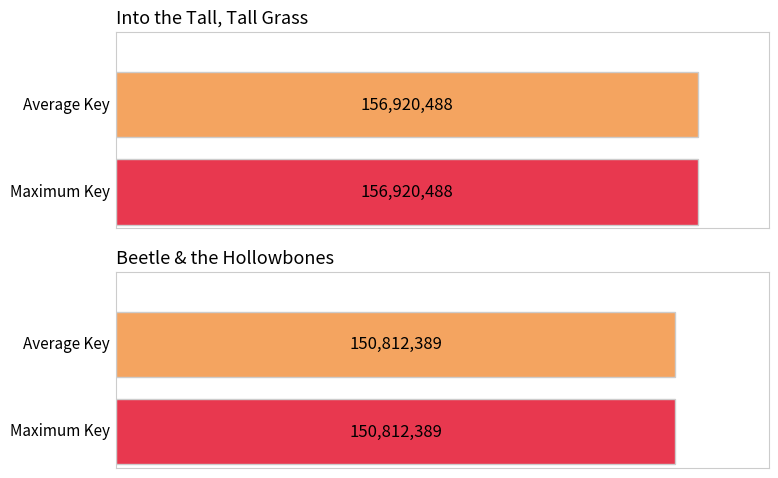

How many data points does each series have?

2